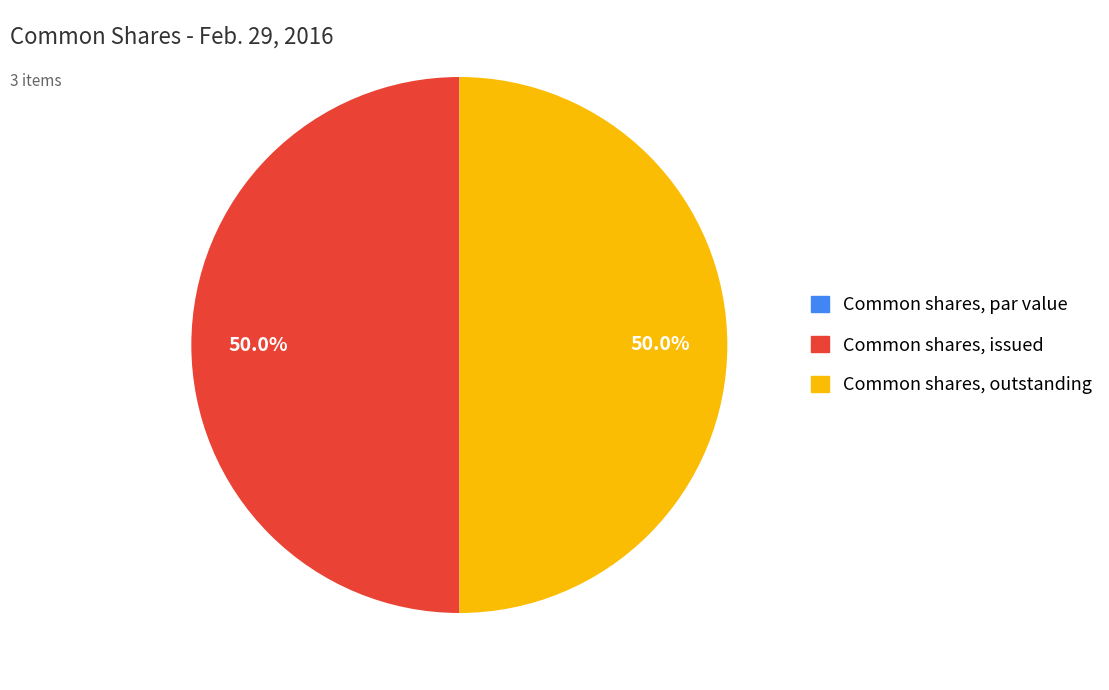

How much of the chart is everything except Common shares, outstanding?

50.0%